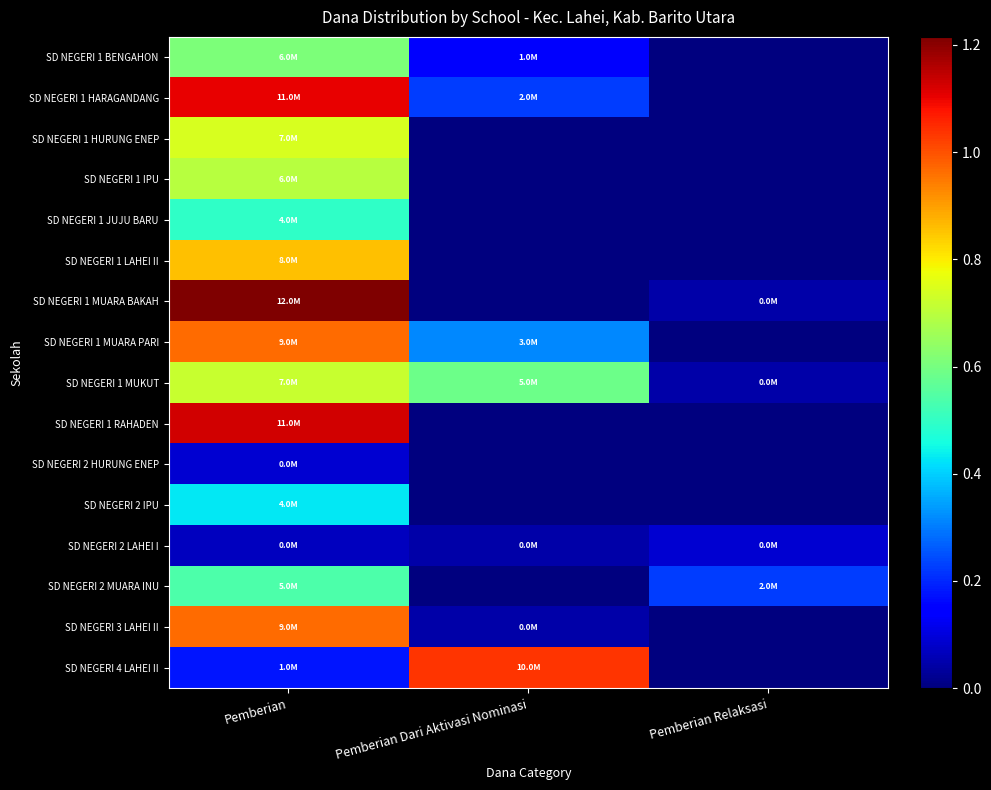

What is the total value across all series at Pemberian Dari Aktivasi Nominasi?

23850000